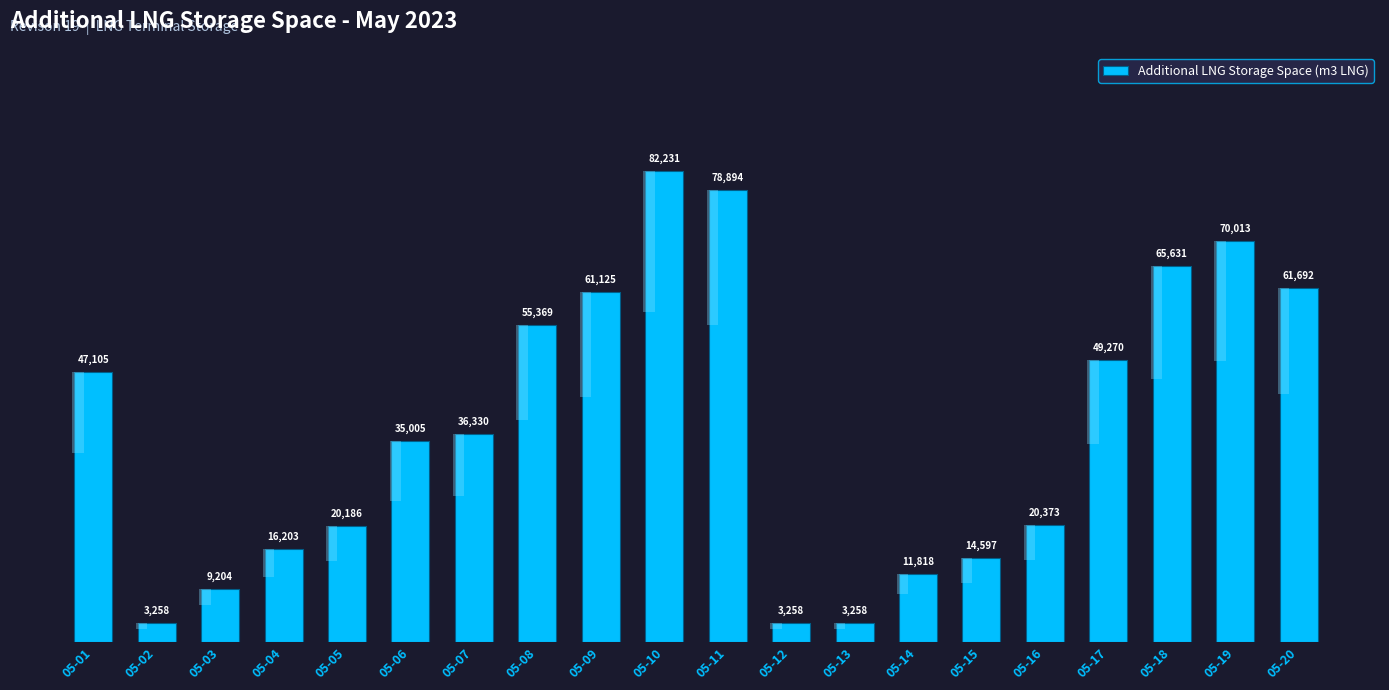

What is the value of the 20th bar from the left?

61692